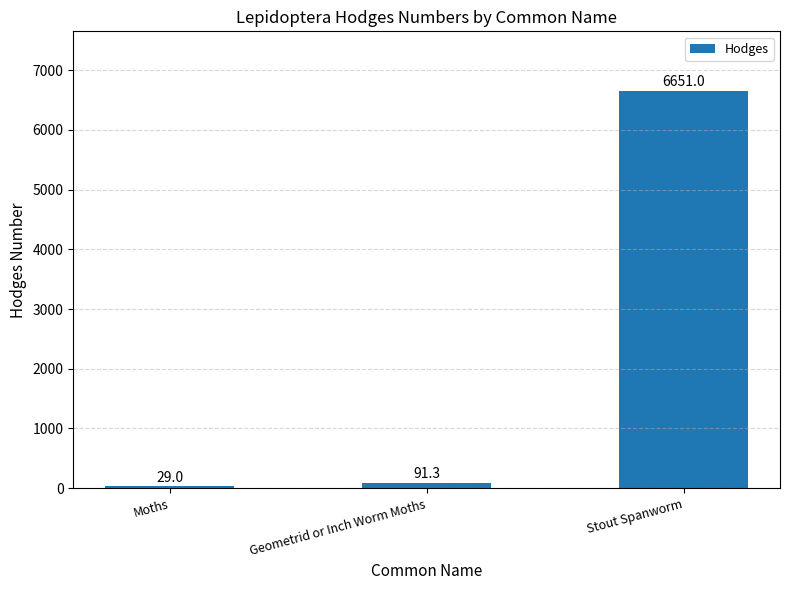

How many bars are there in total?

3